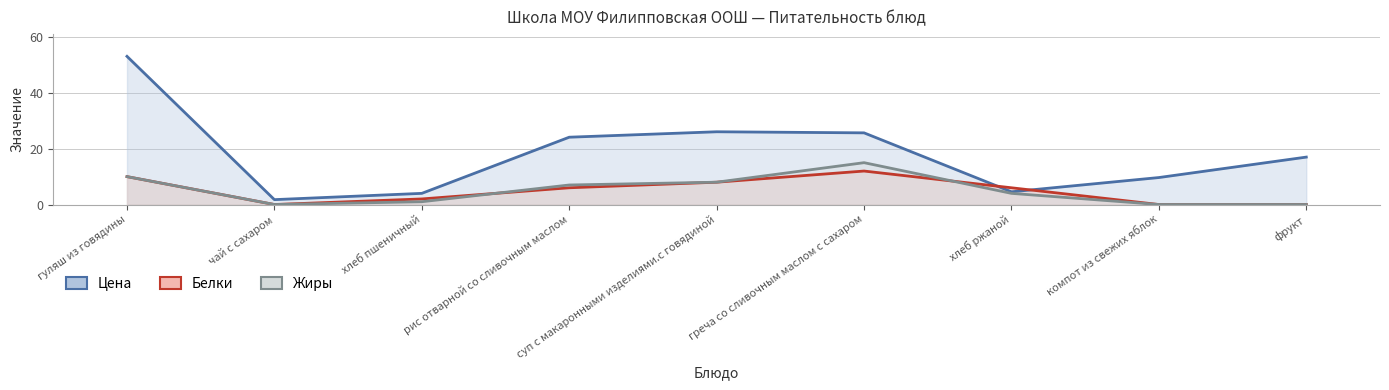

List the labels in order of Цена value, smallest first.

чай с сахаром, хлеб пшеничный, хлеб ржаной, компот из свежих яблок, фрукт, рис отварной со сливочным маслом, греча со сливочным маслом с сахаром, суп с макаронными изделиями.с говядиной, гуляш из говядины